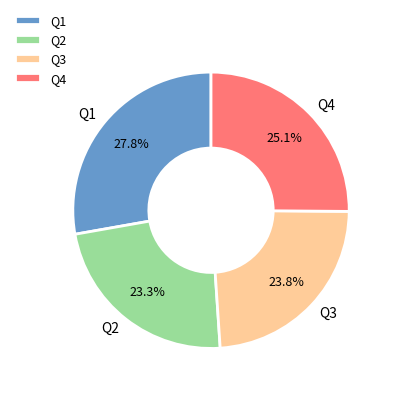

How many slices are in this pie chart?

4